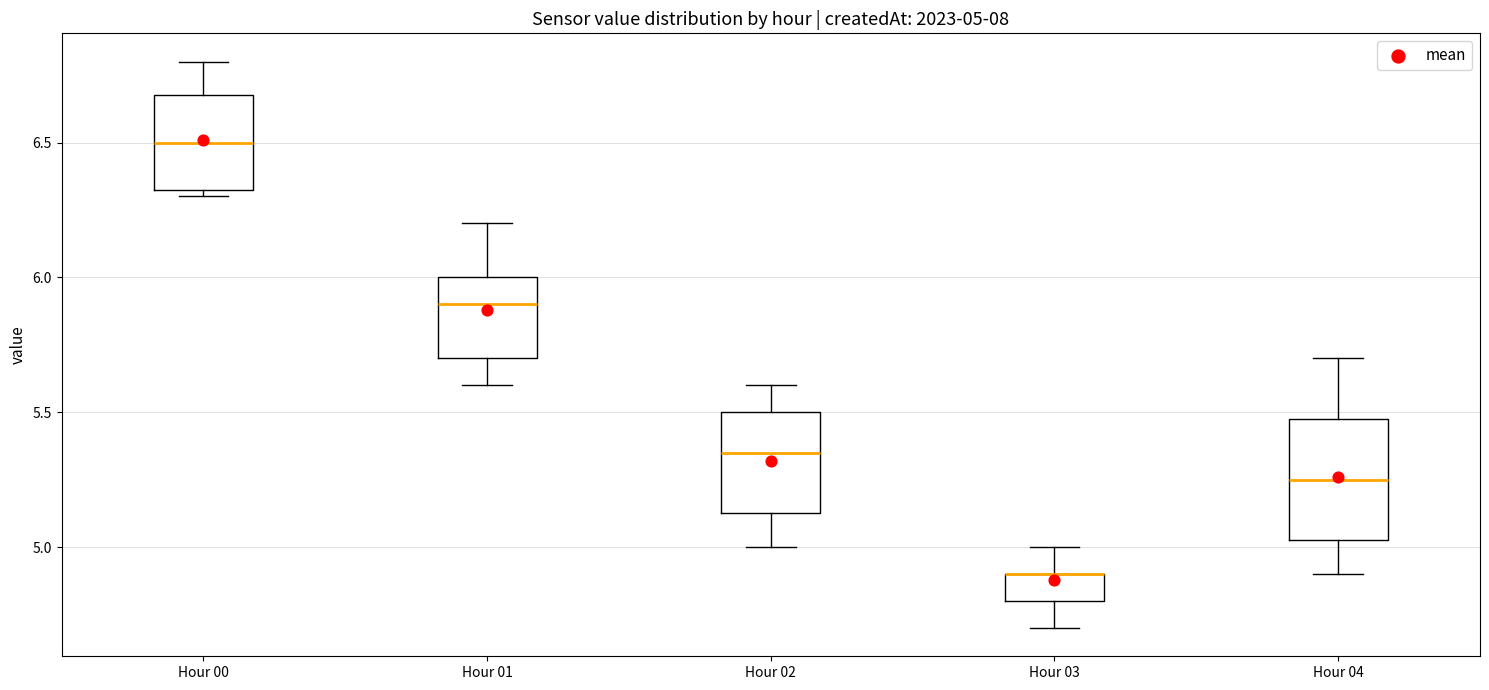

Comparing the boxes themselves (not the whiskers), which one is the tallest?

Hour 04